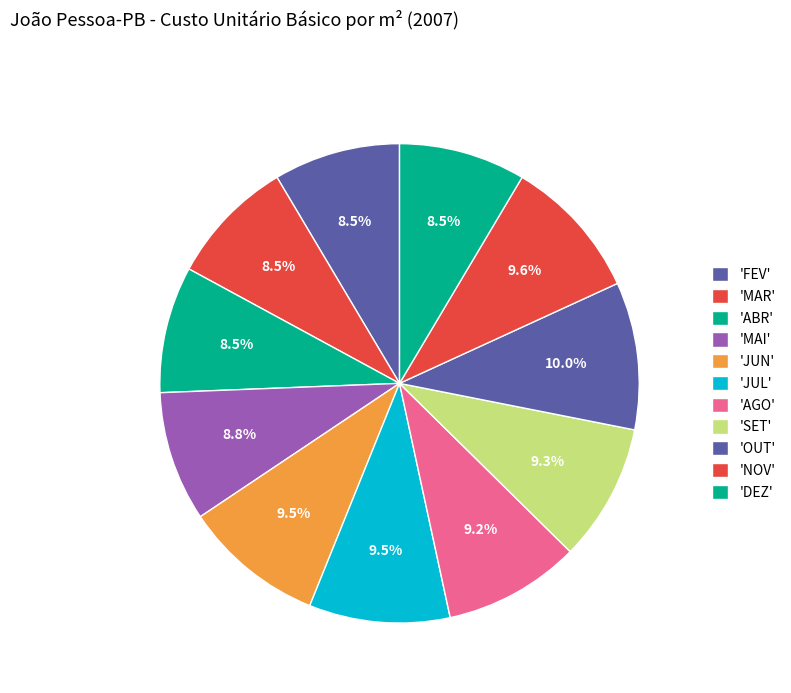

Which category has the smallest portion of the pie?

FEV